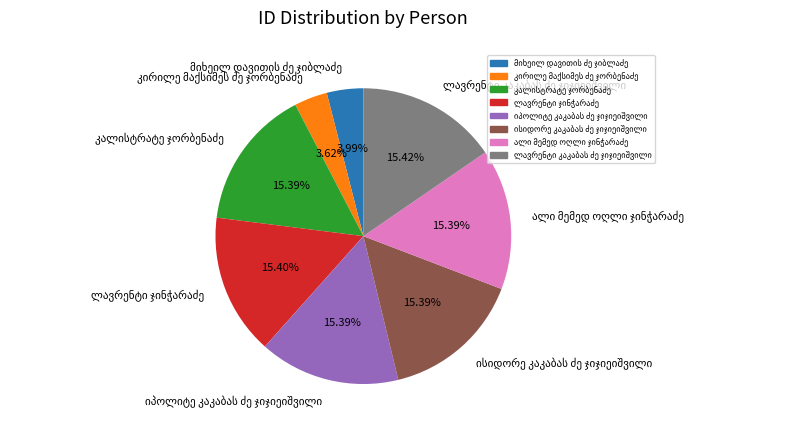

Is there a majority slice in this chart?

No